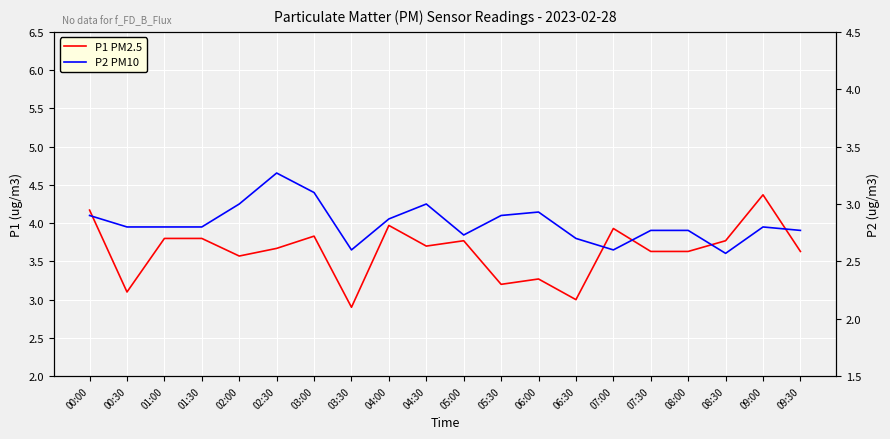

Between 05:00 and 09:30, which series saw the biggest shift?

P1 PM2.5